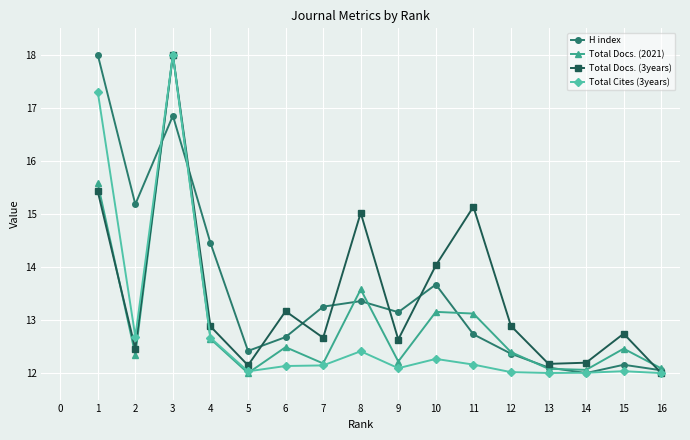

Rank the series at 11 from lowest to highest value.

Total Cites (3years), H index, Total Docs. (2021), Total Docs. (3years)